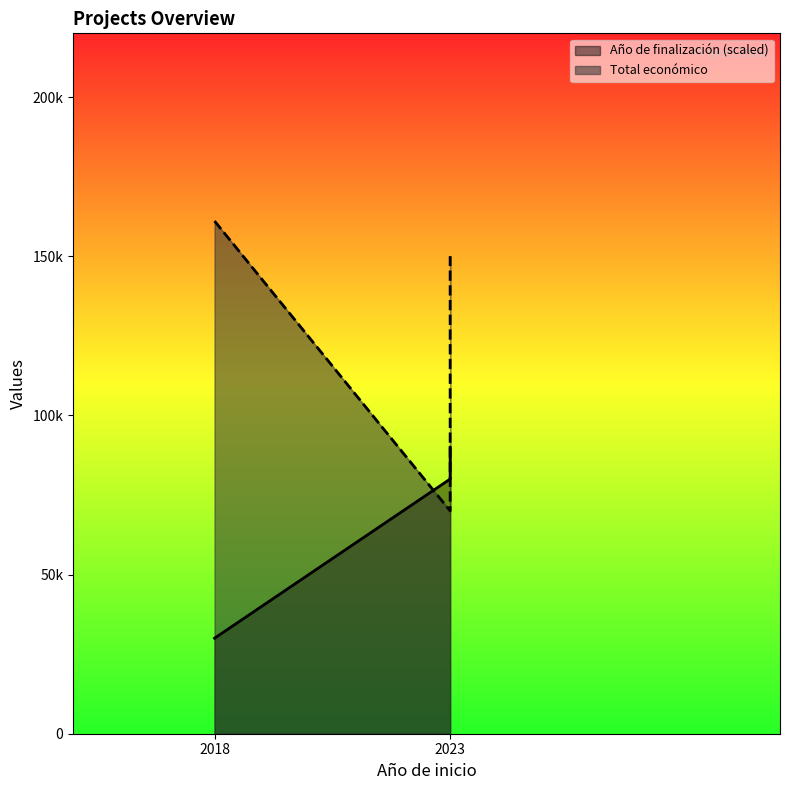

At which label is the value closest to 60000?

2023